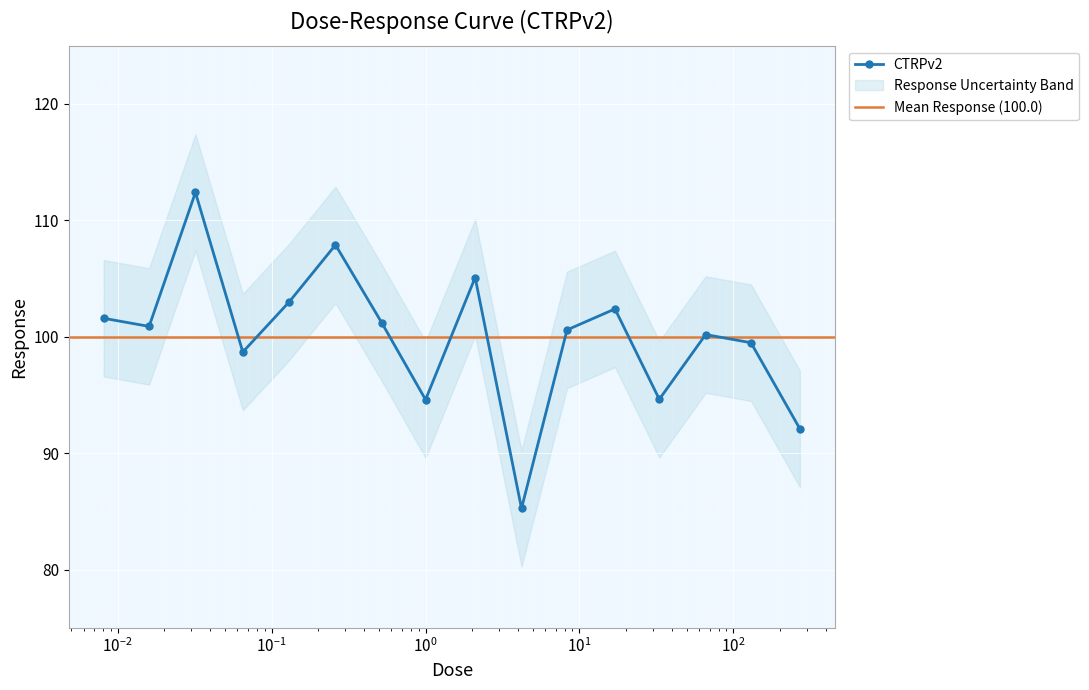

What is the value of the CTRPv2 point at the 15th from the left?

99.5